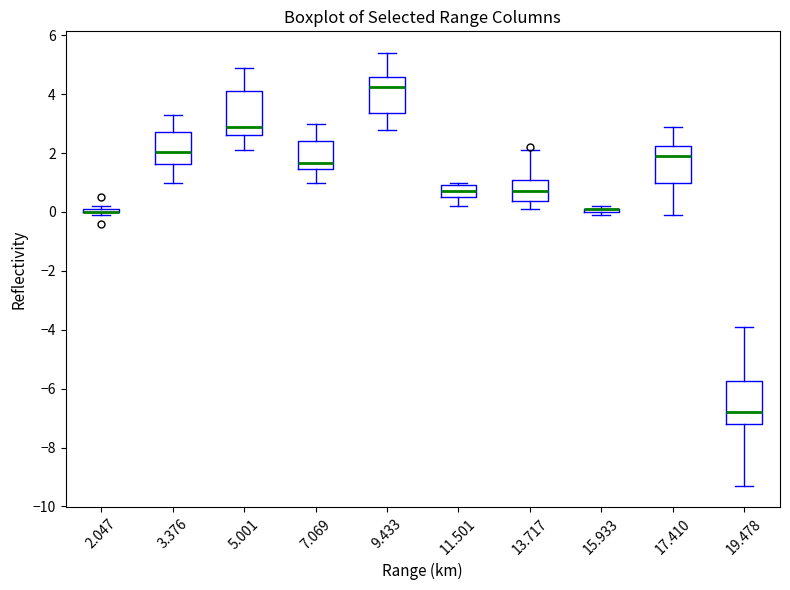

Where does the lower whisker of the box at x = 9.433 end on the y-axis? The values are not printed on the chart, so give them approximately, as read against the axis.

2.8